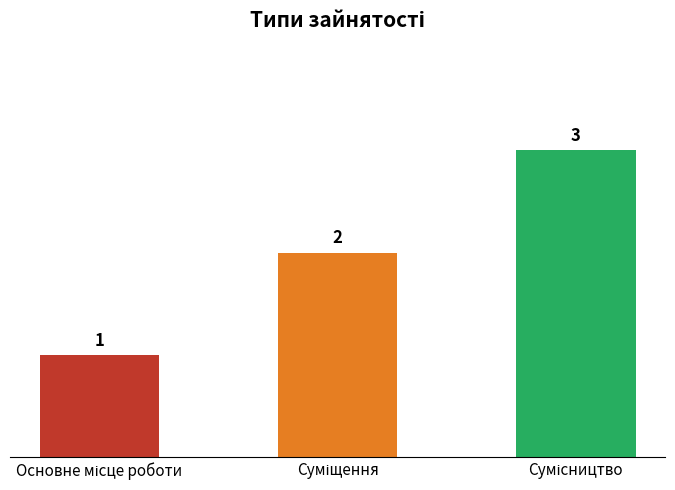

How many values are between 1 and 3?

3